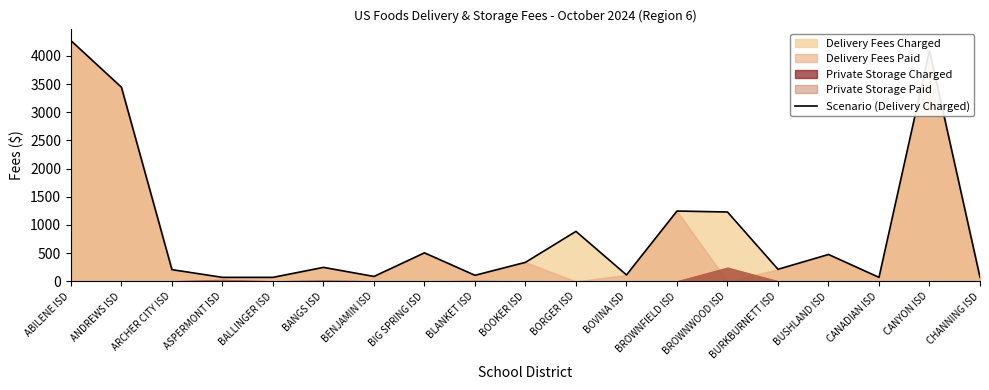

What is the maximum value shown in the chart?

4269.1